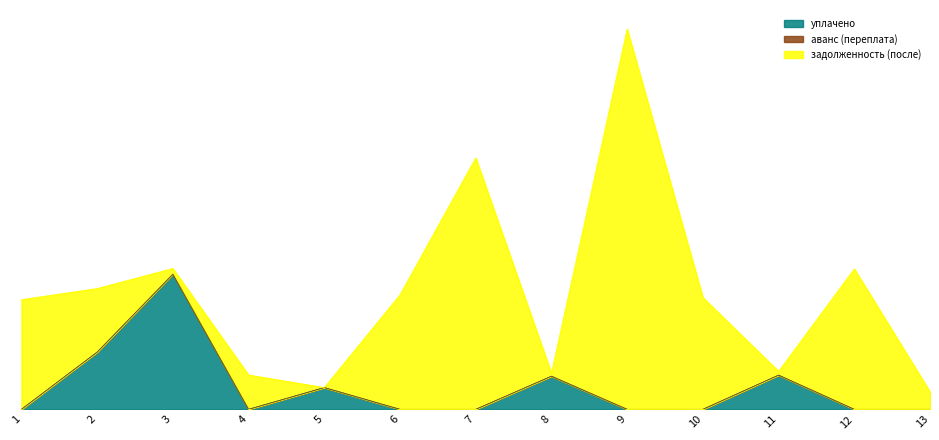

What is the difference between the задолженность (после) values at 12 and 8?

10450.3